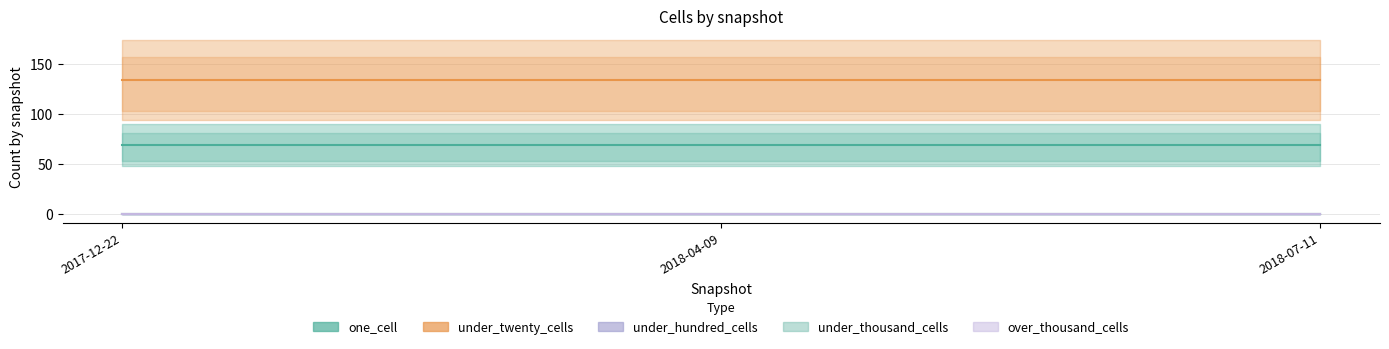

Reading left to right, what are all the values shown in this chart?

one_cell: 2017-12-22=69	2018-04-09=69	2018-07-11=69
under_twenty_cells: 2017-12-22=134	2018-04-09=134	2018-07-11=134
under_hundred_cells: 2017-12-22=0	2018-04-09=0	2018-07-11=0
under_thousand_cells: 2017-12-22=0	2018-04-09=0	2018-07-11=0
over_thousand_cells: 2017-12-22=0	2018-04-09=0	2018-07-11=0